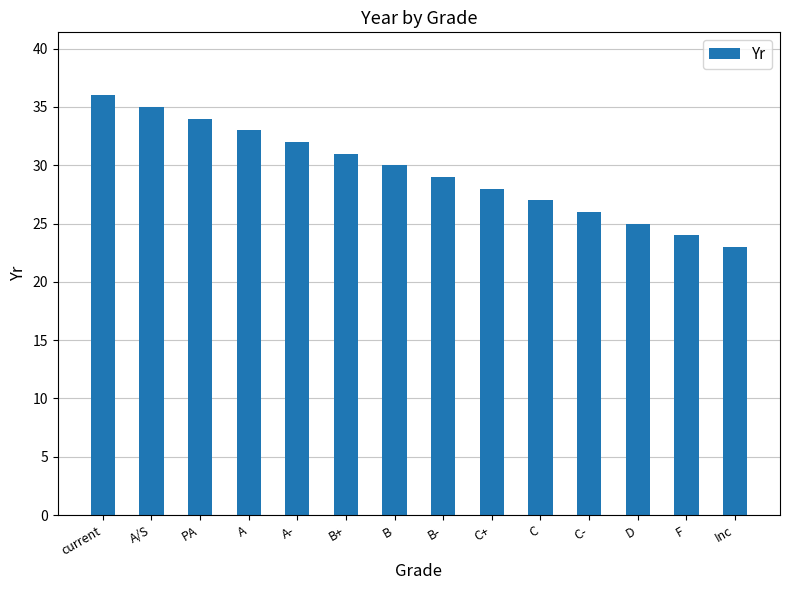

What is the sum of all values?

413